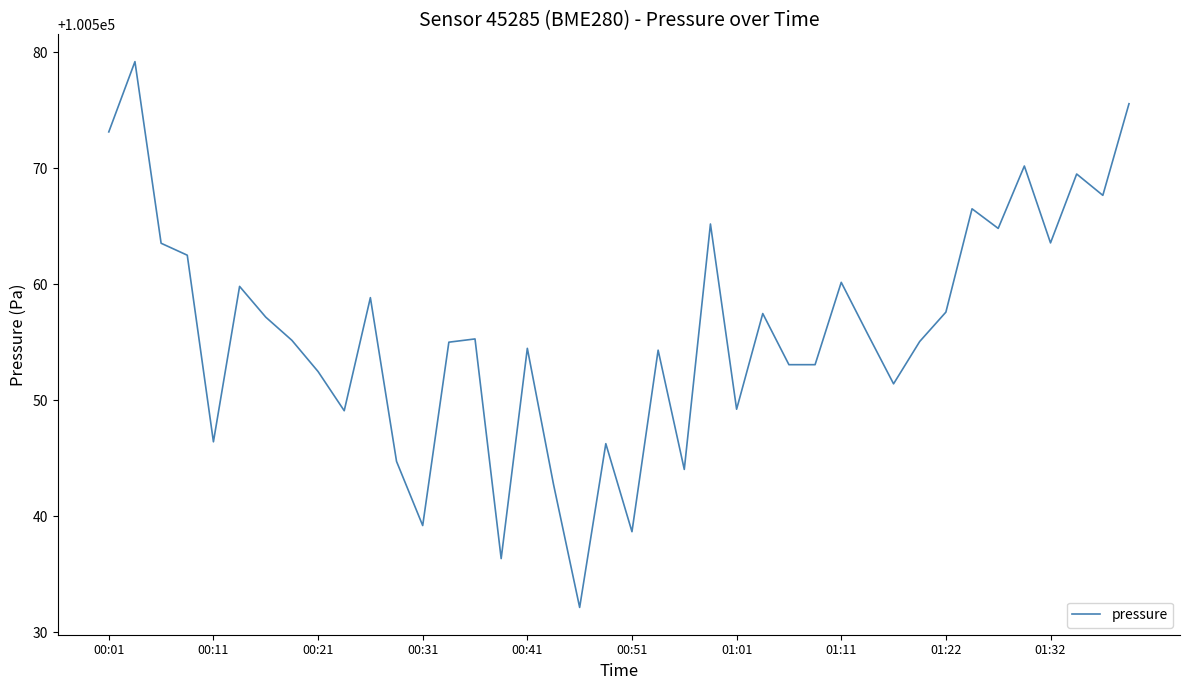

What is the maximum value shown in the chart?

100579.2